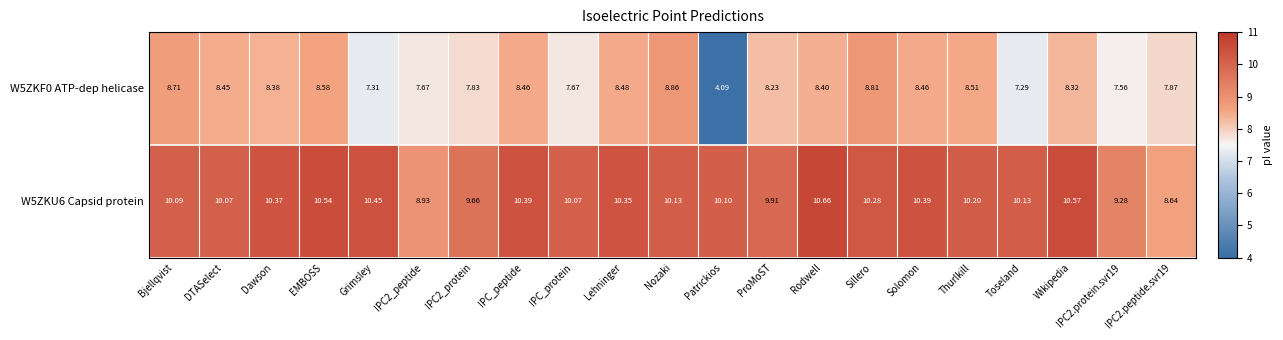

What is the total value across all series at Bjellqvist?

18.8